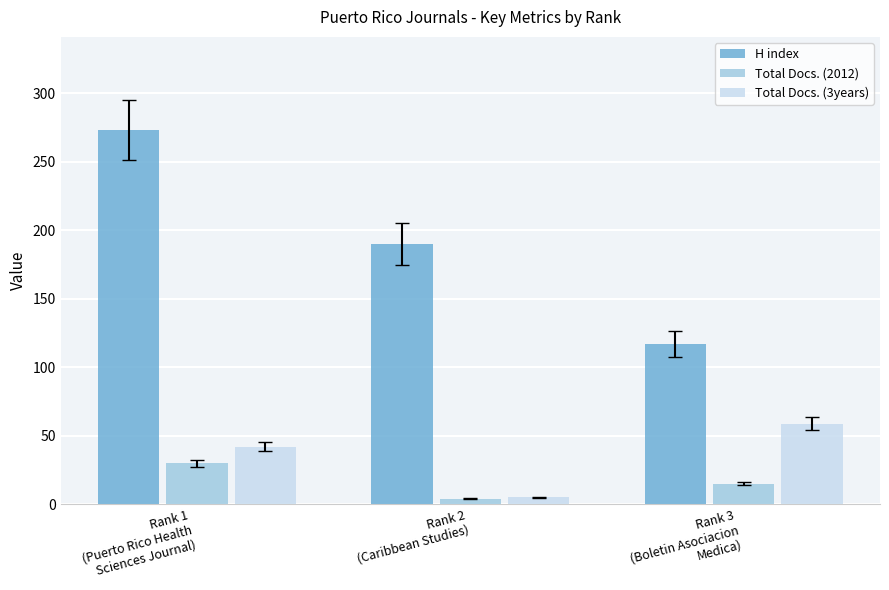

At how many categories does at least one series exceed 203?

1